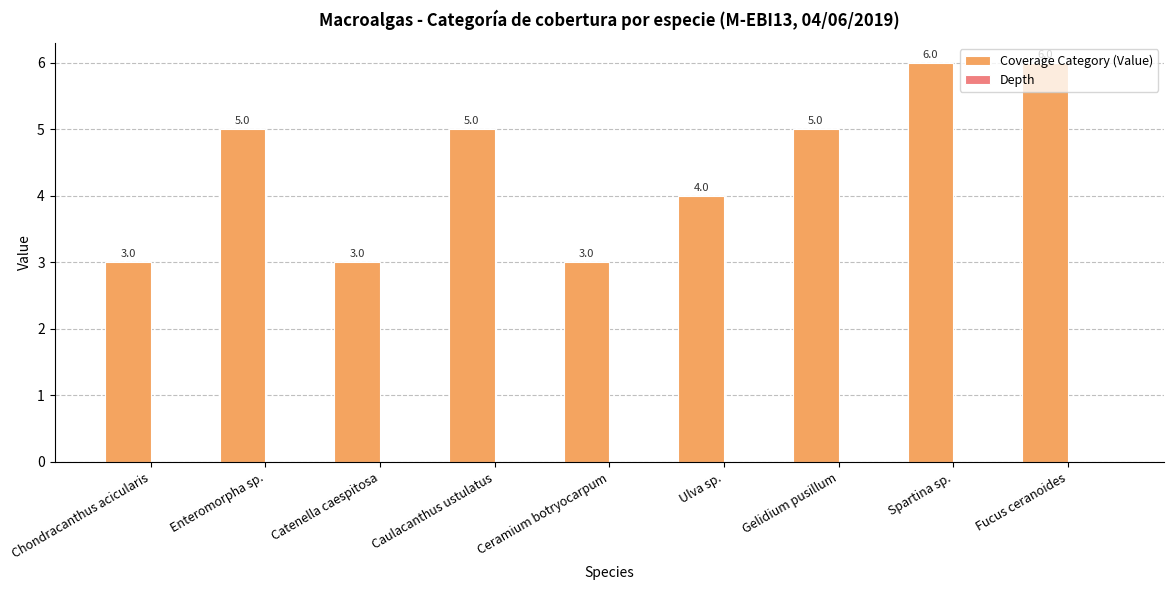

Between Fucus ceranoides and Ceramium botryocarpum, which is larger?

Fucus ceranoides